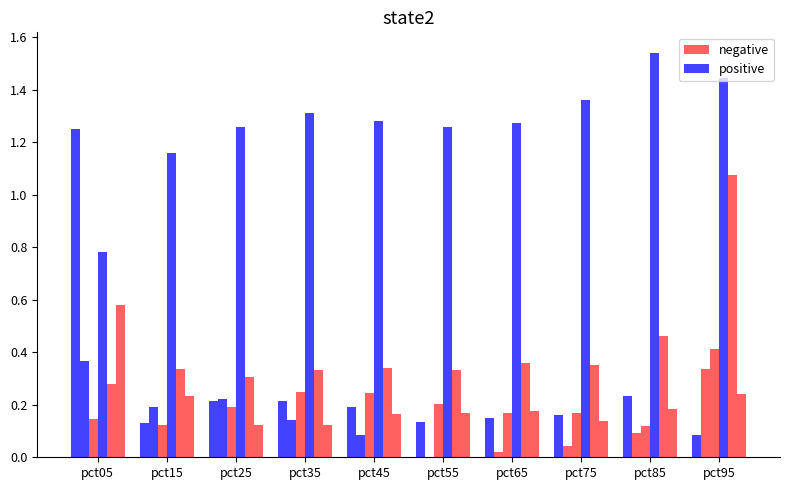

How many groups of bars are there?

10